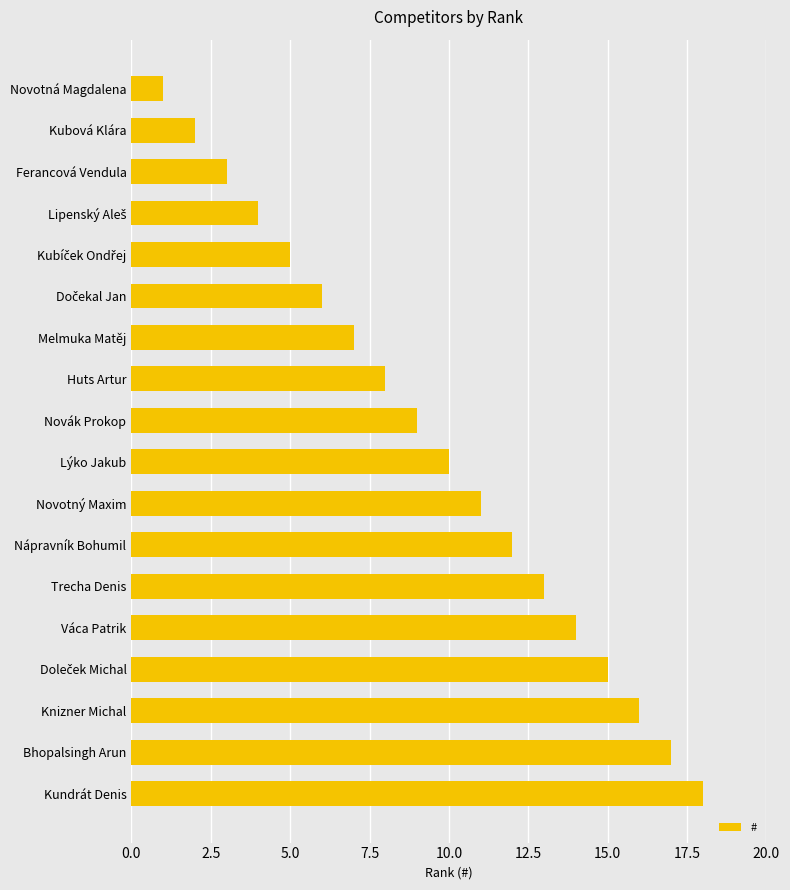

What is the difference between the maximum and minimum values?

17